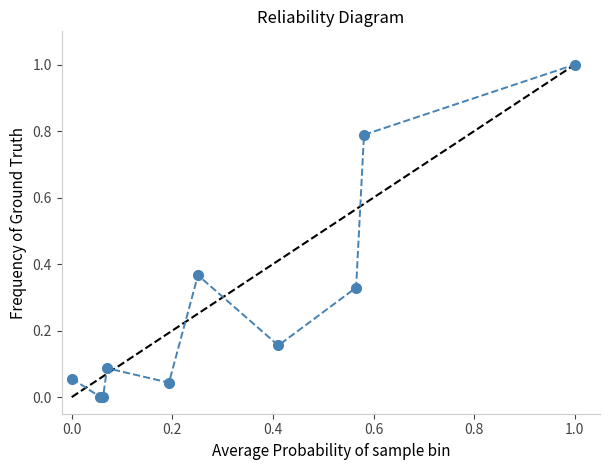

What is the difference between the second highest and second lowest values?

0.8